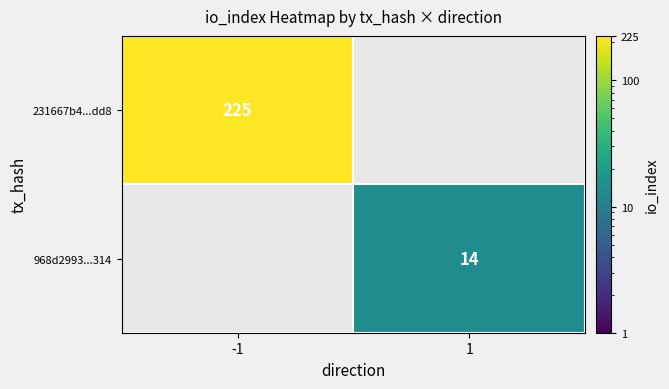

Is it true that 968d2993...314 equals 14 at 1?

True